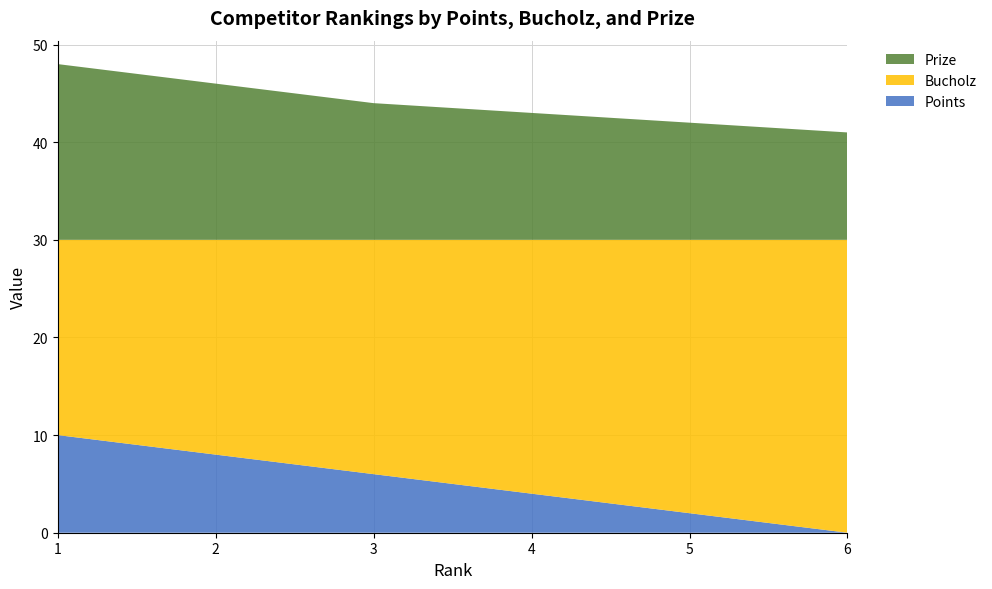

Reading left to right, extract all data points from this chart.

Points: 1=10	2=8	3=6	4=4	5=2	6=0
Bucholz: 1=20	2=22	3=24	4=26	5=28	6=30
Prize: 1=18	2=16	3=14	4=13	5=12	6=11